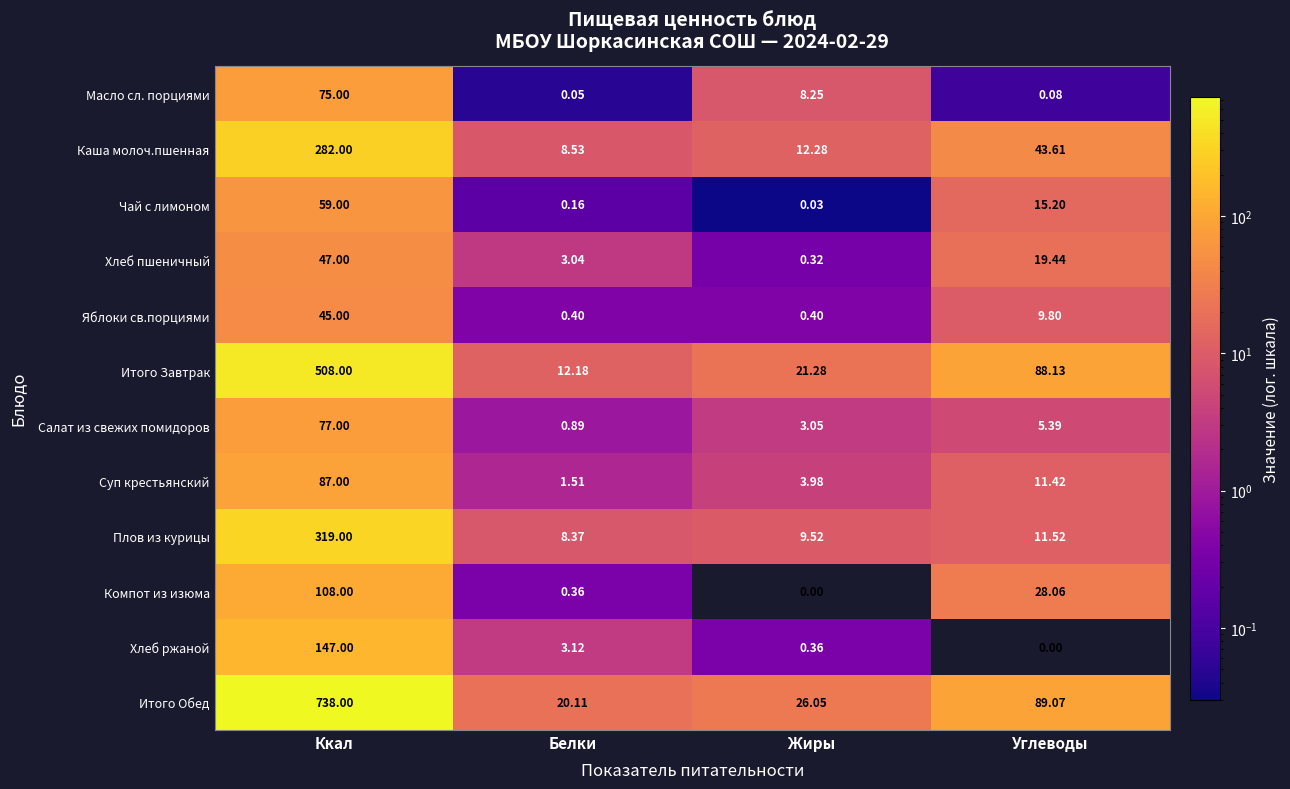

Which series has the largest total across all categories?

Итого Обед